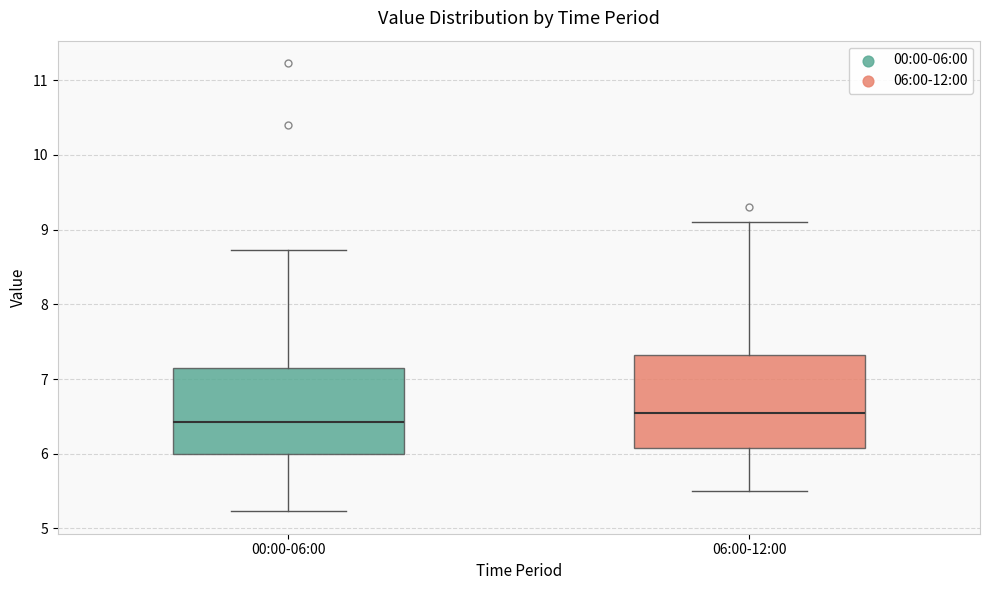

Reading left to right, read every box against the y-axis: the position of its median line, the range the box covers, and the ends of its whiskers. The values are not printed on the chart, so give them approximately, as read against the axis.

00:00-06:00: median 6.4, box 6.0 to 7.2, whiskers 5.2 to 8.7
06:00-12:00: median 6.6, box 6.1 to 7.3, whiskers 5.5 to 9.1